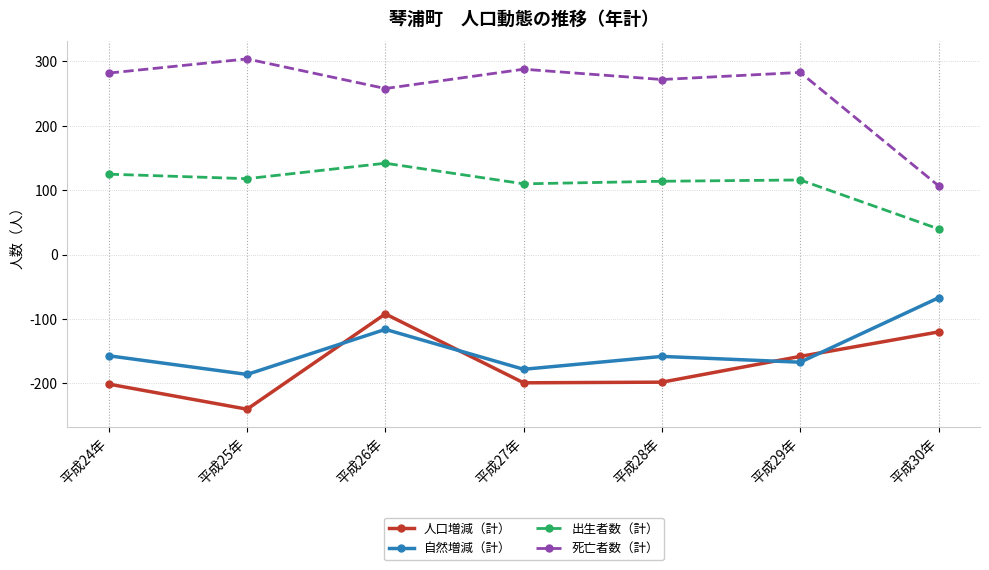

True or false: 人口増減（計） and 出生者数（計） cross at least once.

False